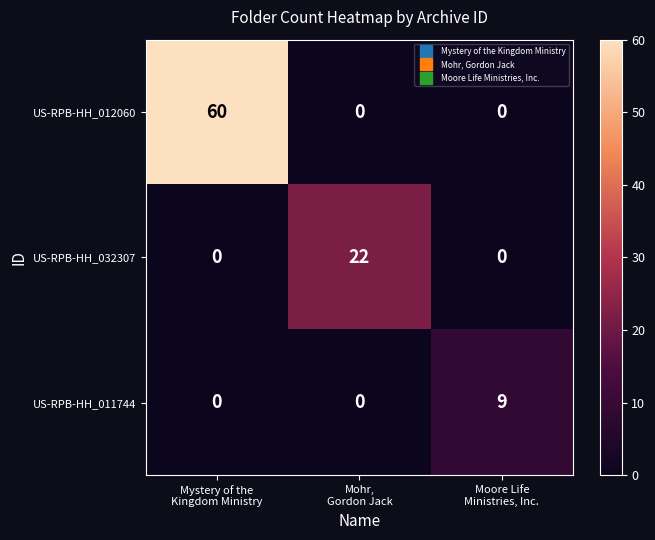

What is the highest value of the US-RPB-HH_012060 series?

60